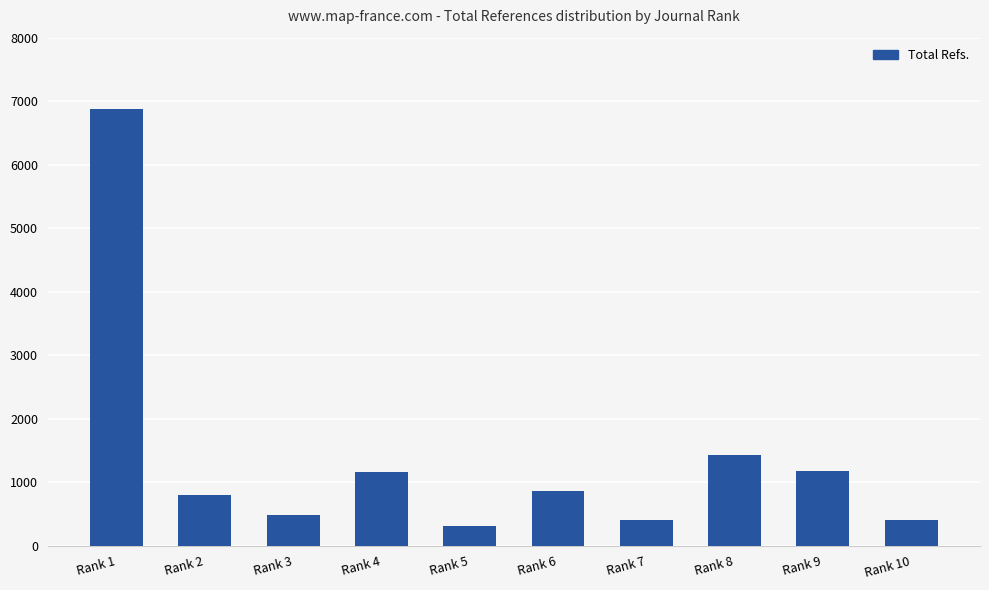

The value at Rank 3 is 484. True or false?

True